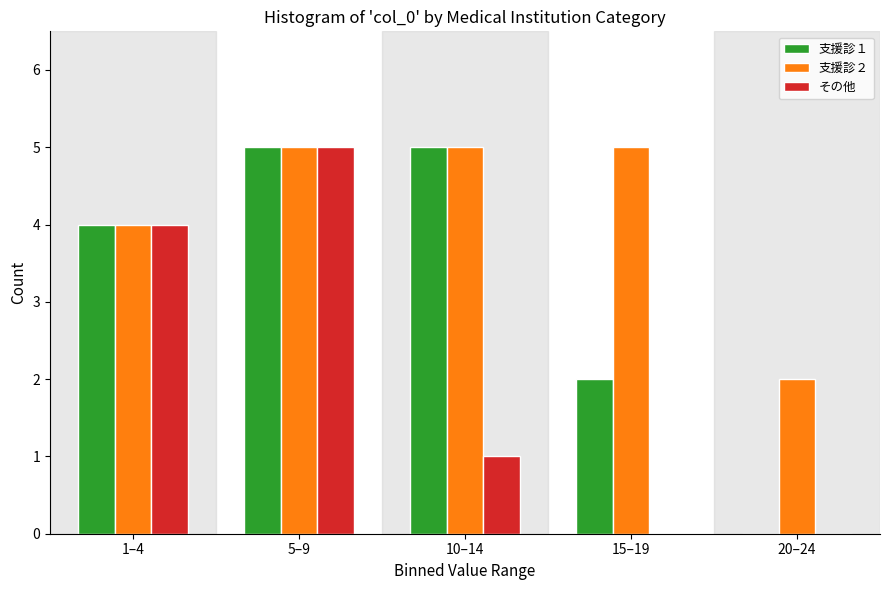

Reading left to right, transcribe all the data shown in this chart.

支援診１: 1–4=4	5–9=5	10–14=5	15–19=2	20–24=0
支援診２: 1–4=4	5–9=5	10–14=5	15–19=5	20–24=2
その他: 1–4=4	5–9=5	10–14=1	15–19=0	20–24=0